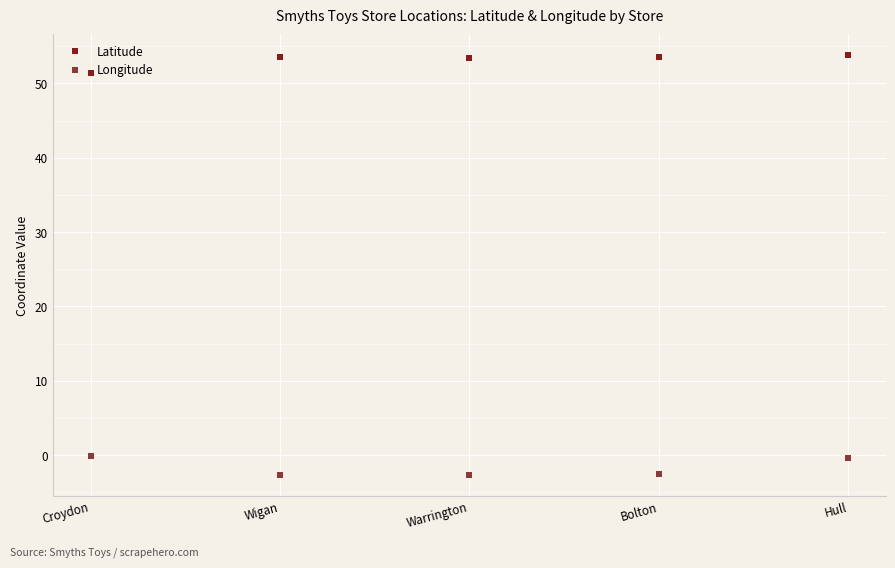

What is the label of the 5th point from the left?

Hull